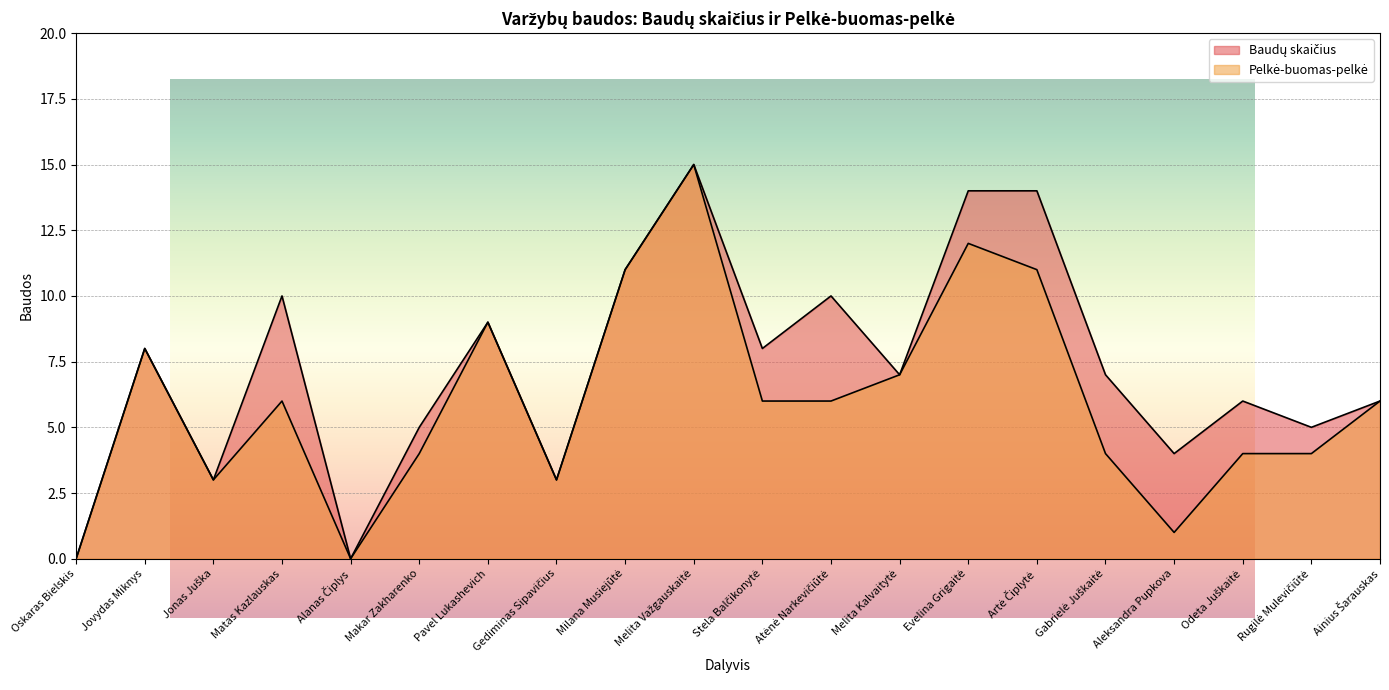

Which series has the largest range (max minus min)?

Baudų skaičius